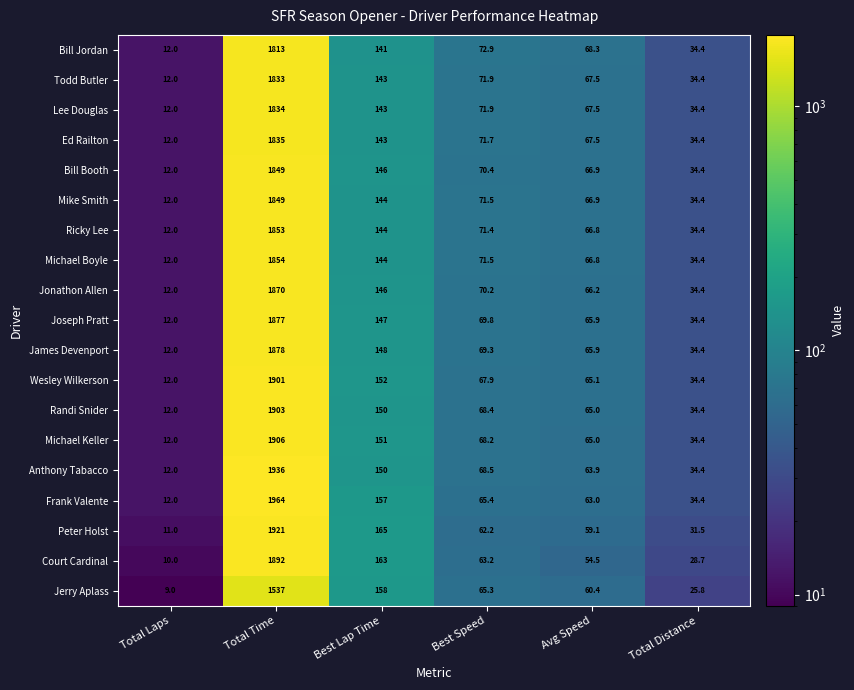

What is the sum of all James Devenport values?

2207.6